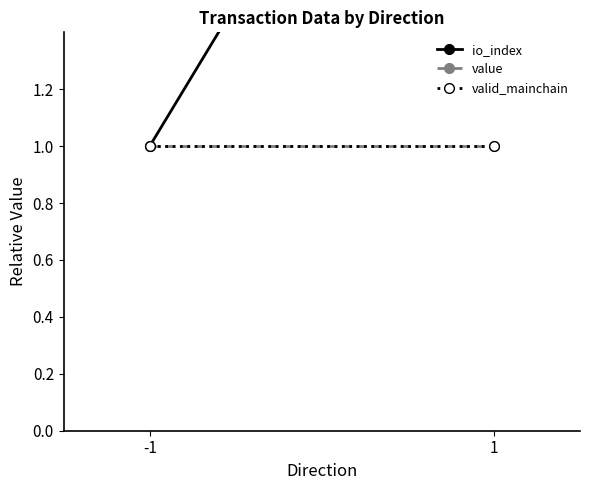

What is the highest value of the value series?

1